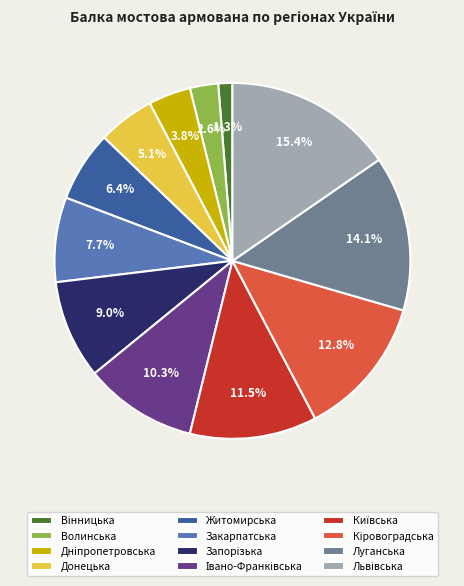

Is there a majority slice in this chart?

No